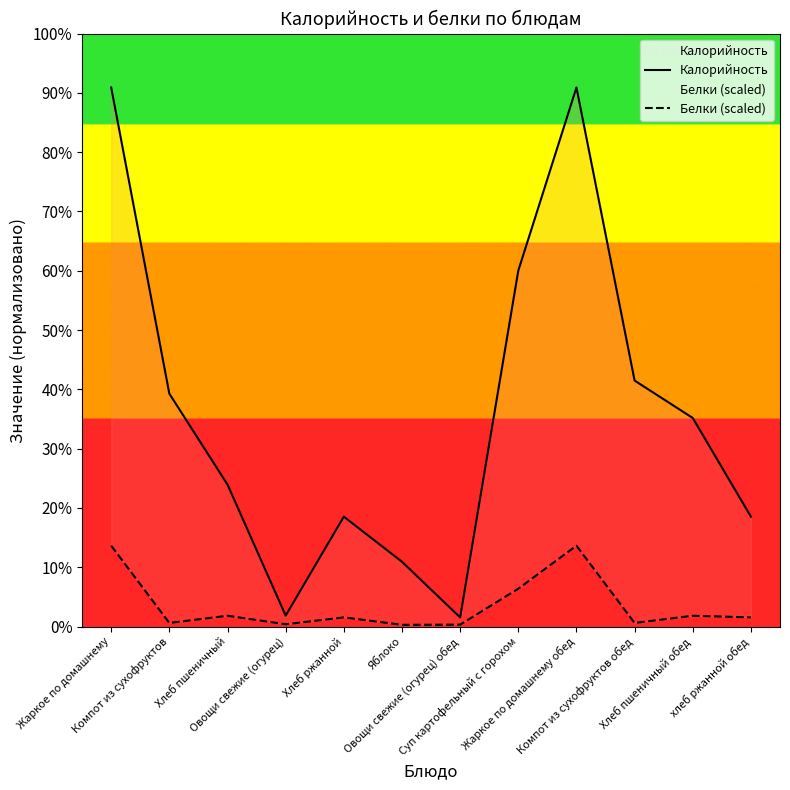

What is the label of the 2nd point from the left?

Компот из сухофруктов